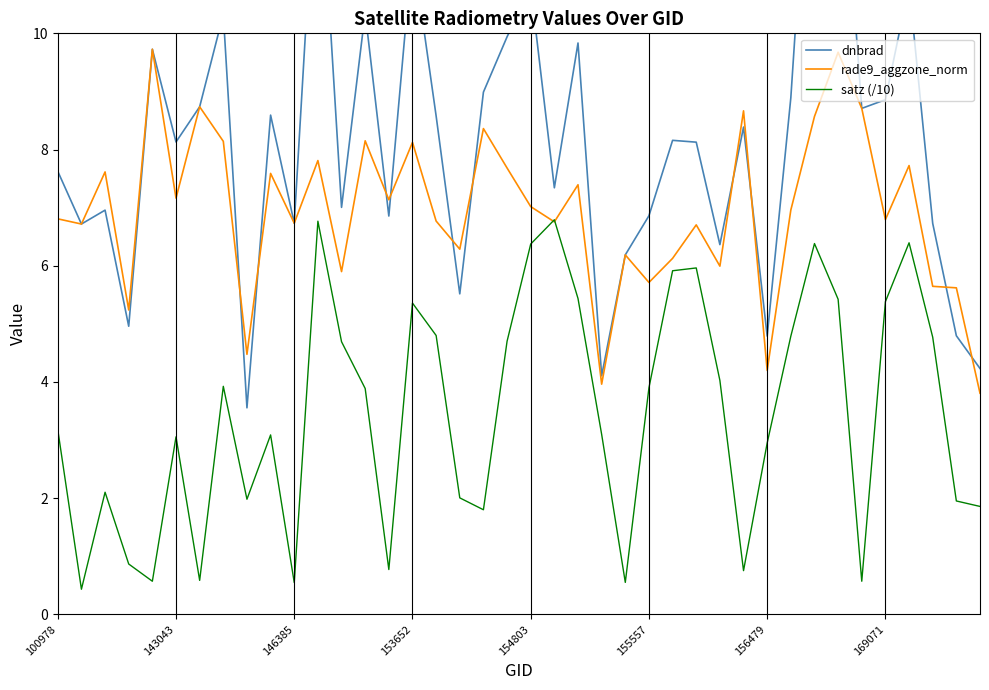

How many values in the dnbrad series exceed 8?

22